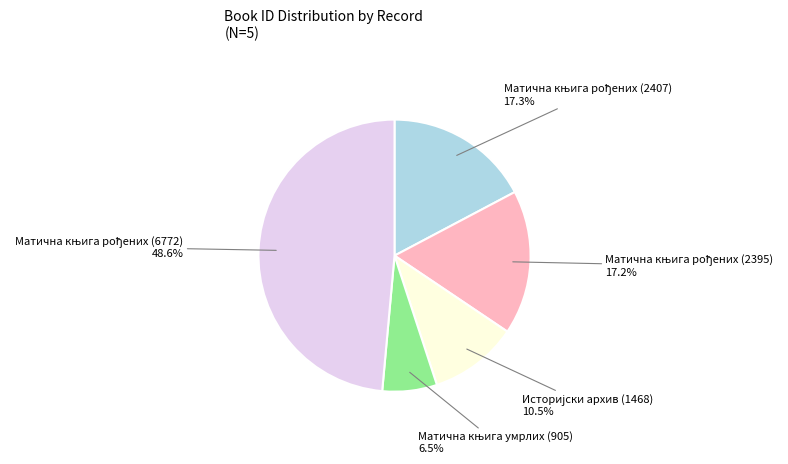

Is there a majority slice in this chart?

No